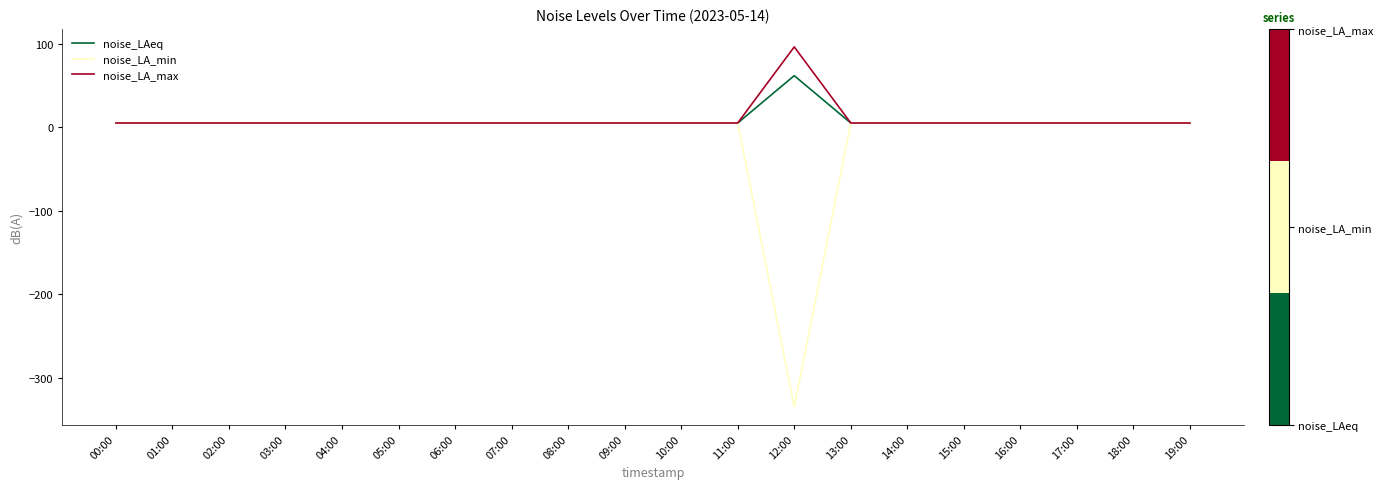

How many categories are shown in the chart?

20